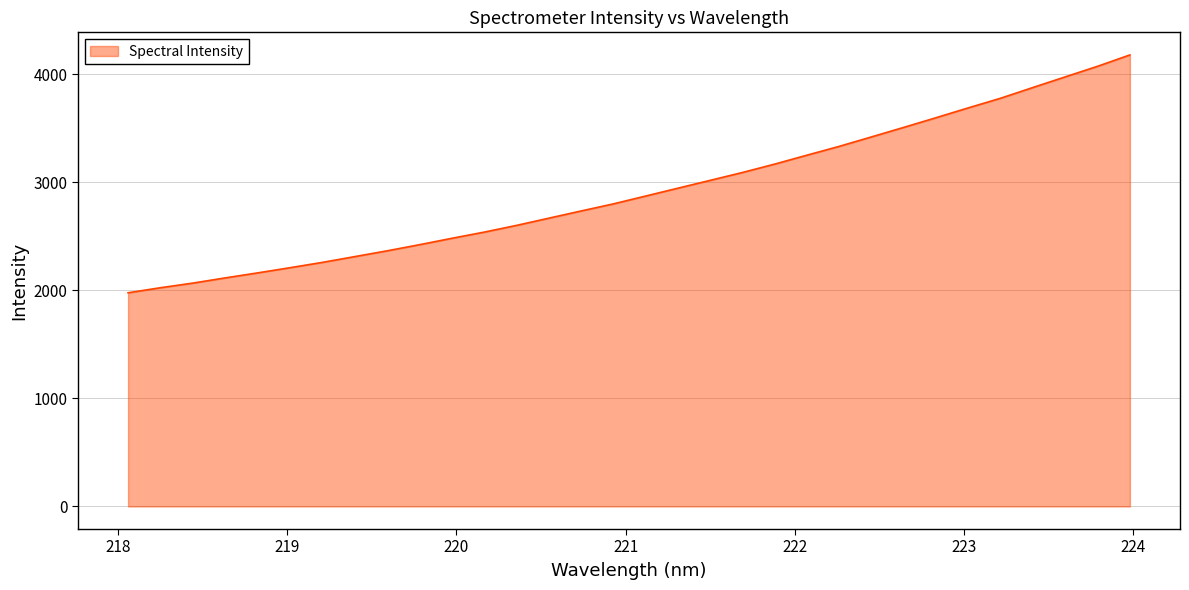

What is the difference between the maximum and minimum values?

2201.4